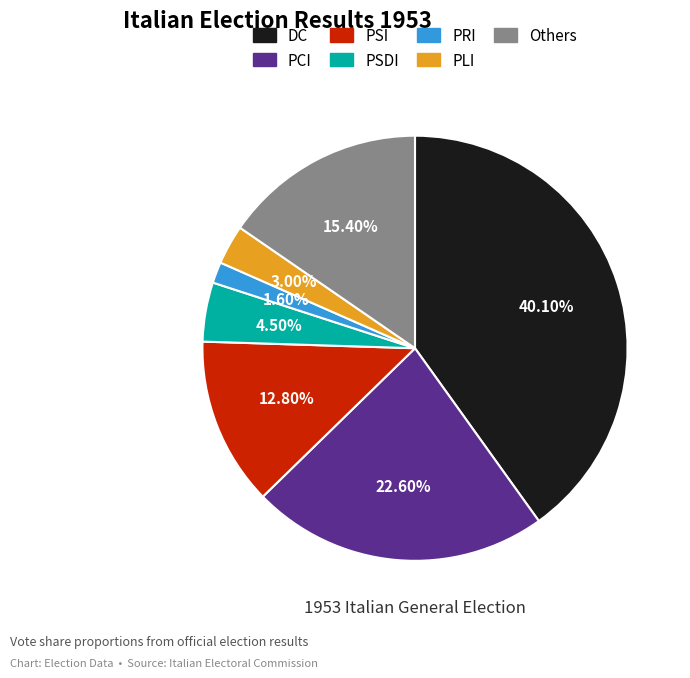

Does PRI account for over 50% of the chart?

No